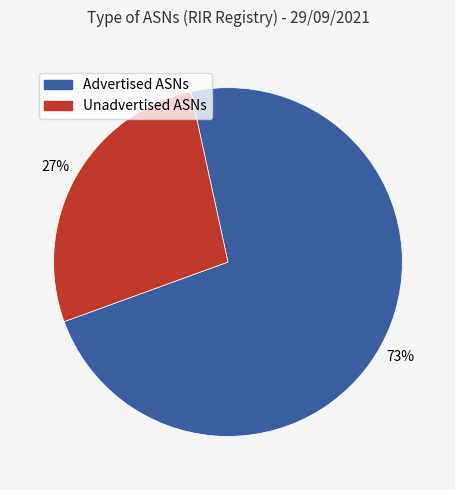

What is the smallest slice in the pie chart?

Unadvertised ASNs